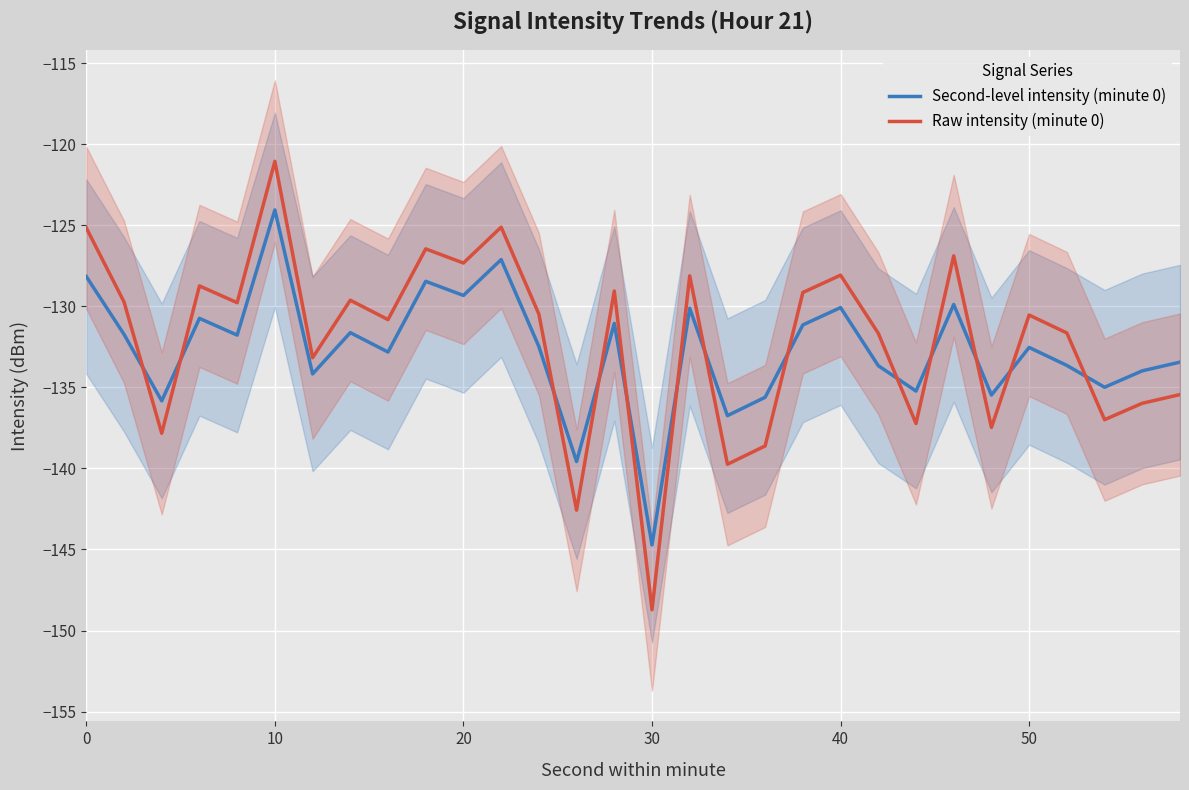

How many lines are shown in the chart?

2